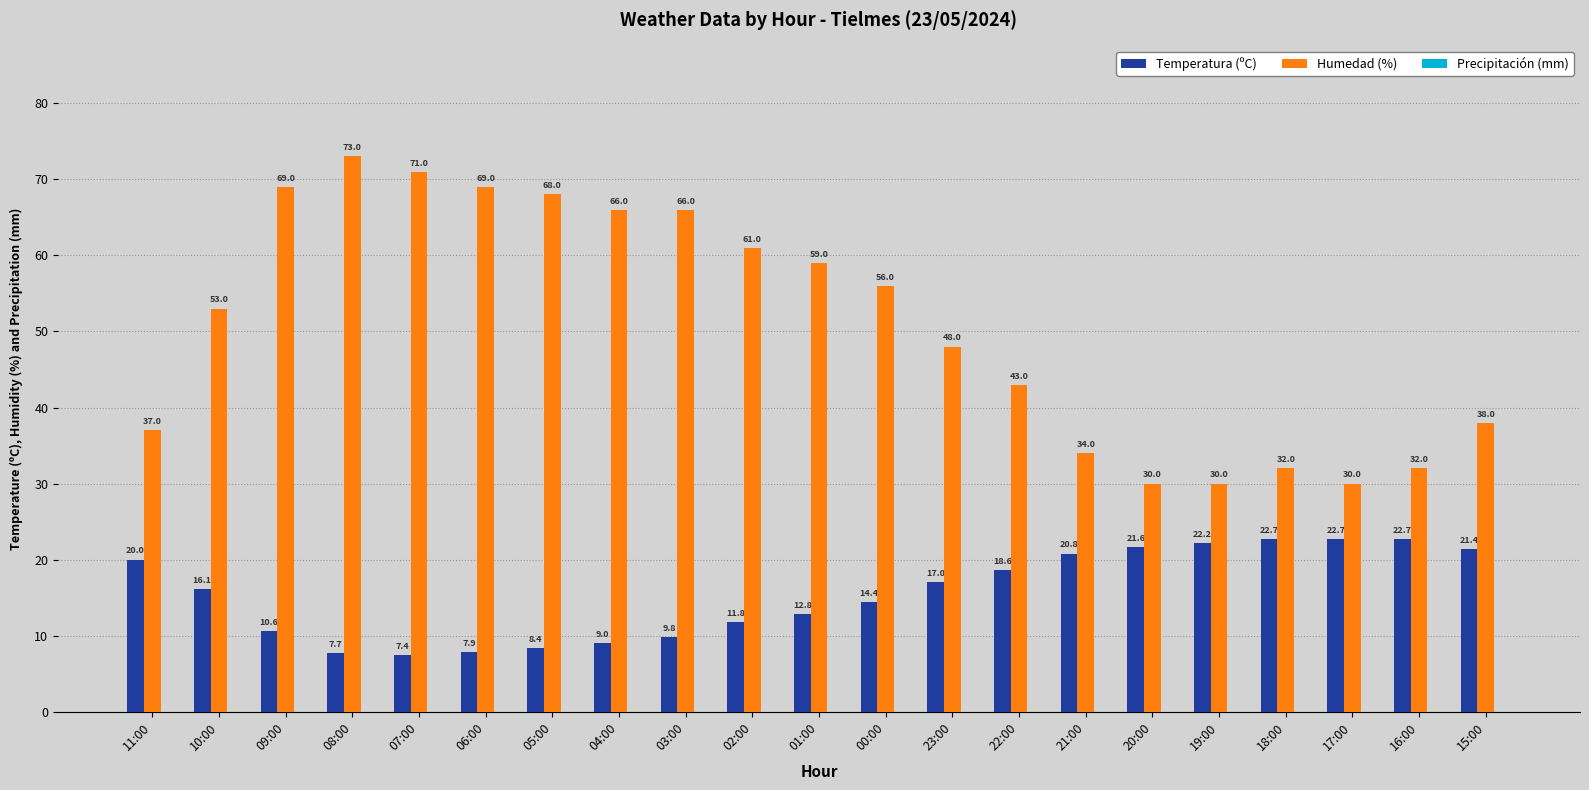

How many groups of bars are there?

21